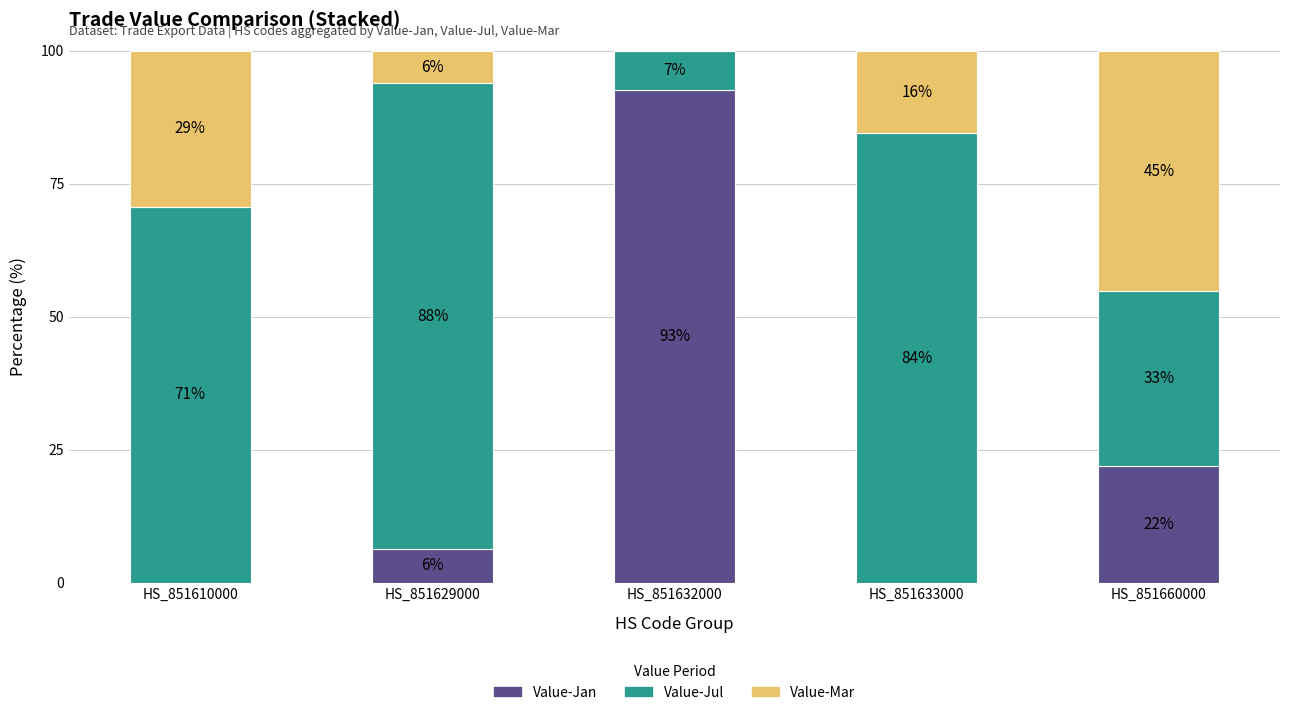

True or false: Value-Jan has a value of 6.4 at HS_851629000.

True